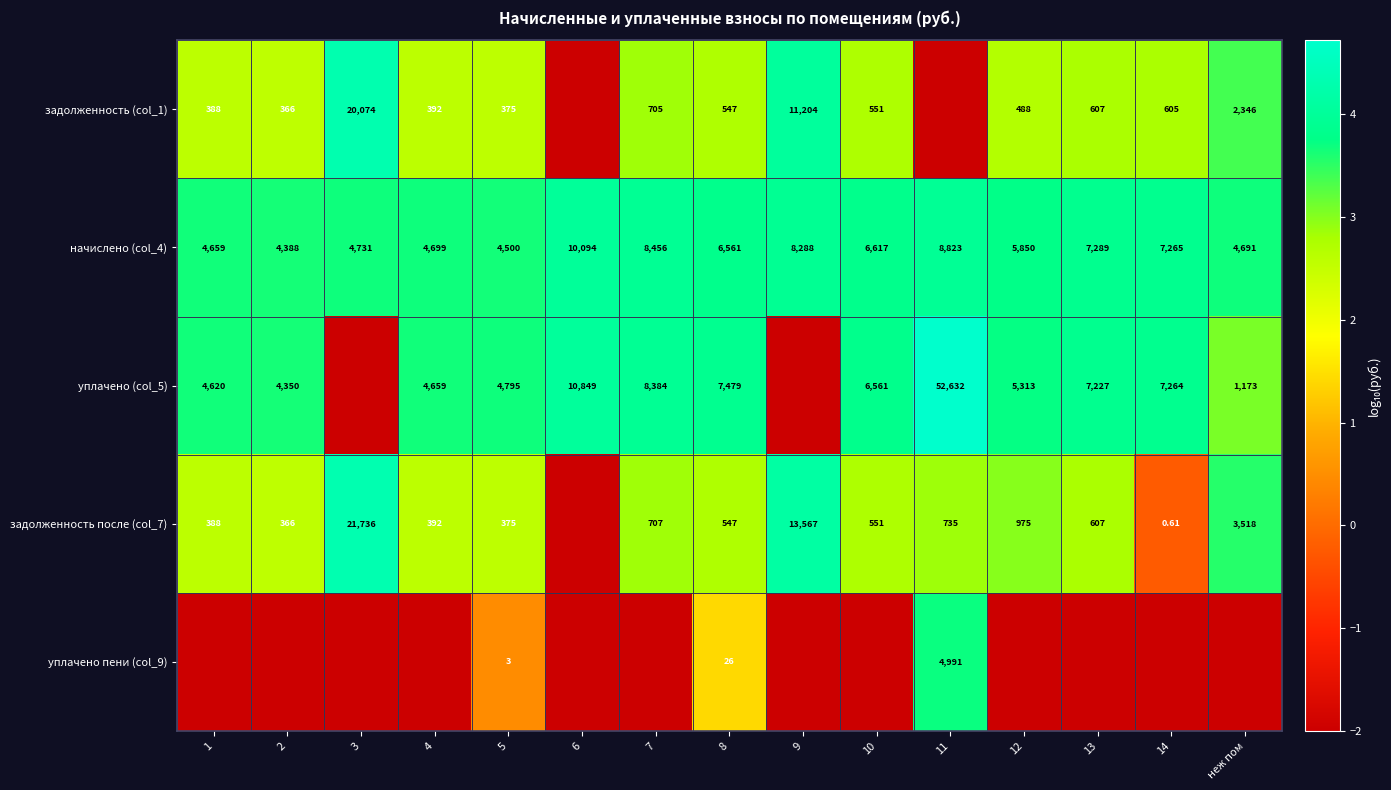

Count the уплачено пени (col_9) values in the range -2 to -1.

12